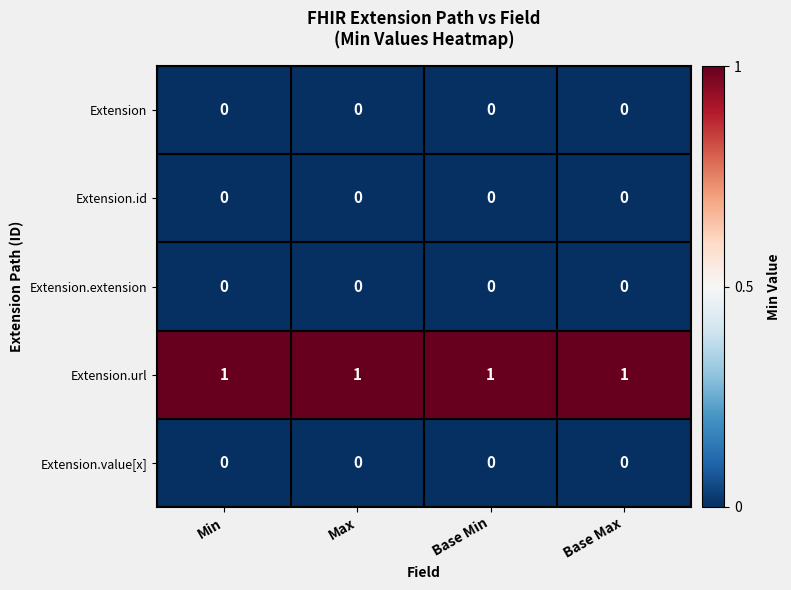

Which series has the largest total across all categories?

Extension.url